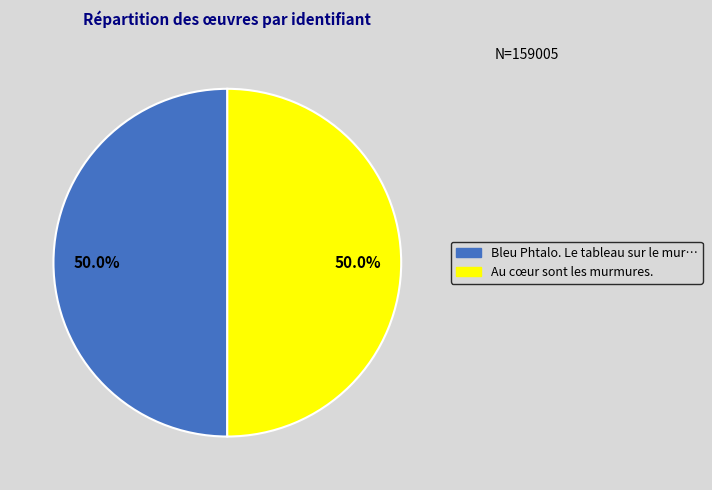

How many slices are in this pie chart?

2